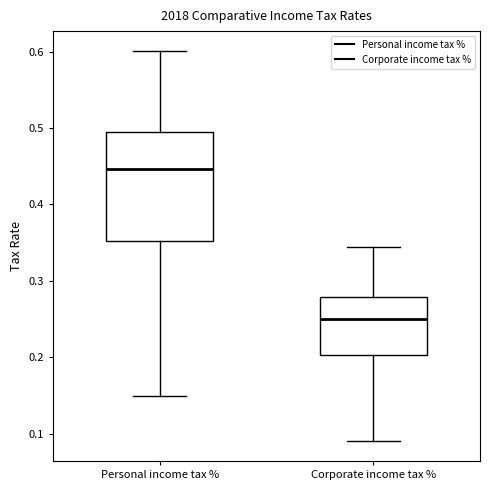

Which box's median line is the lowest?

Corporate income tax %